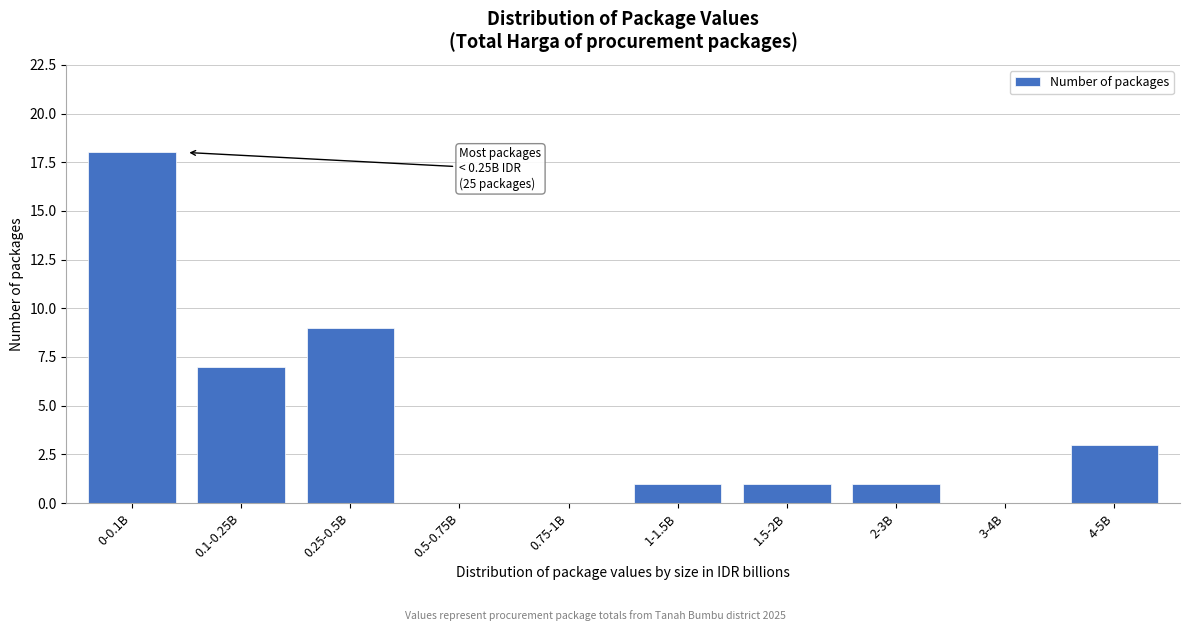

Reading right to left, list all the values displayed in this chart.

4-5B=3	3-4B=0	2-3B=1	1.5-2B=1	1-1.5B=1	0.75-1B=0	0.5-0.75B=0	0.25-0.5B=9	0.1-0.25B=7	0-0.1B=18